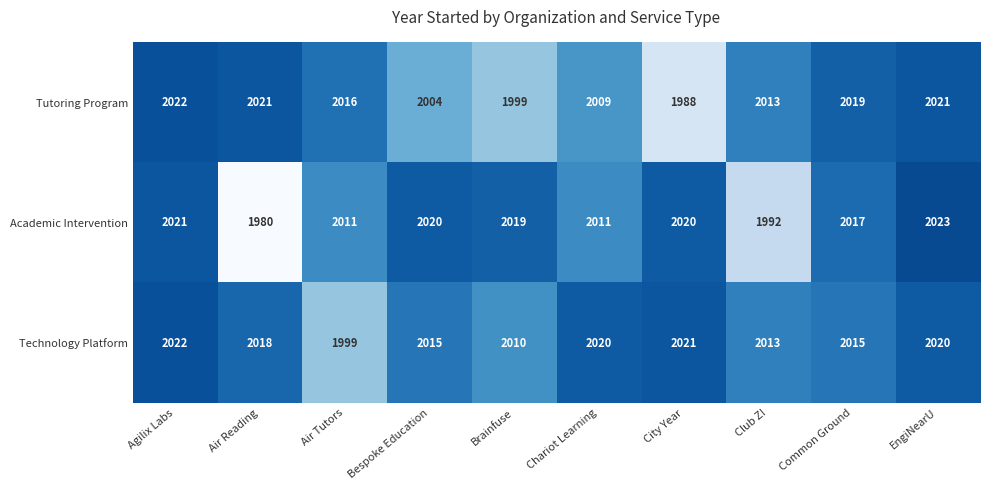

Which series has the largest total across all categories?

Technology Platform